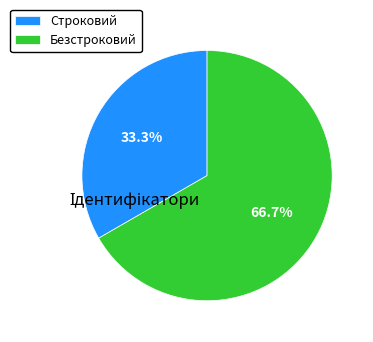

Approximately how many times larger is the value at Строковий compared to Безстроковий?

0.5